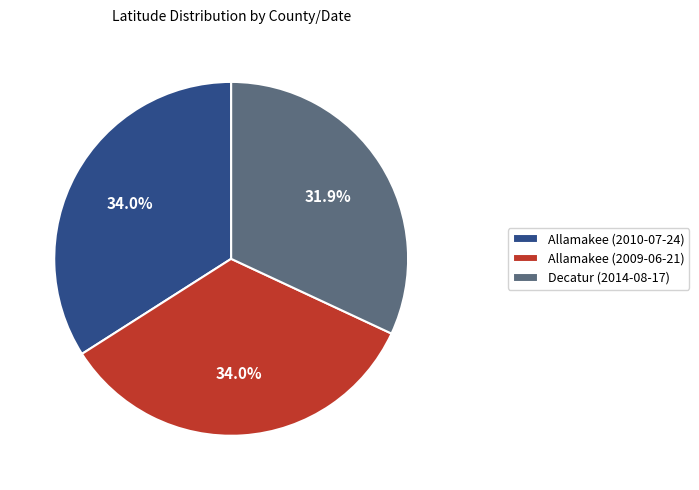

Is it true that Decatur (2014-08-17) is 41% of the pie?

False